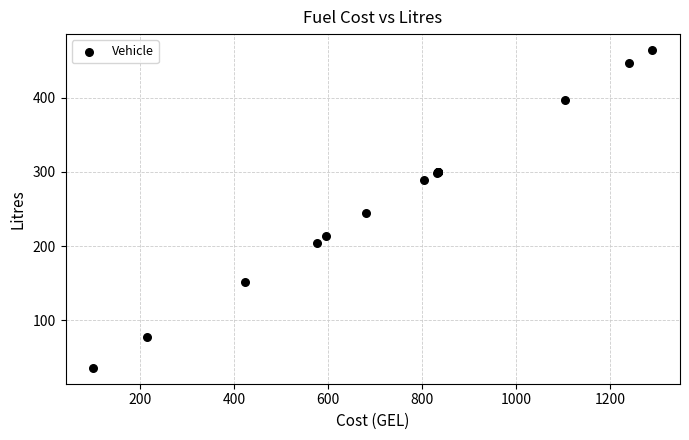

What Y value in the scatter plot is closest to 250?

245.0